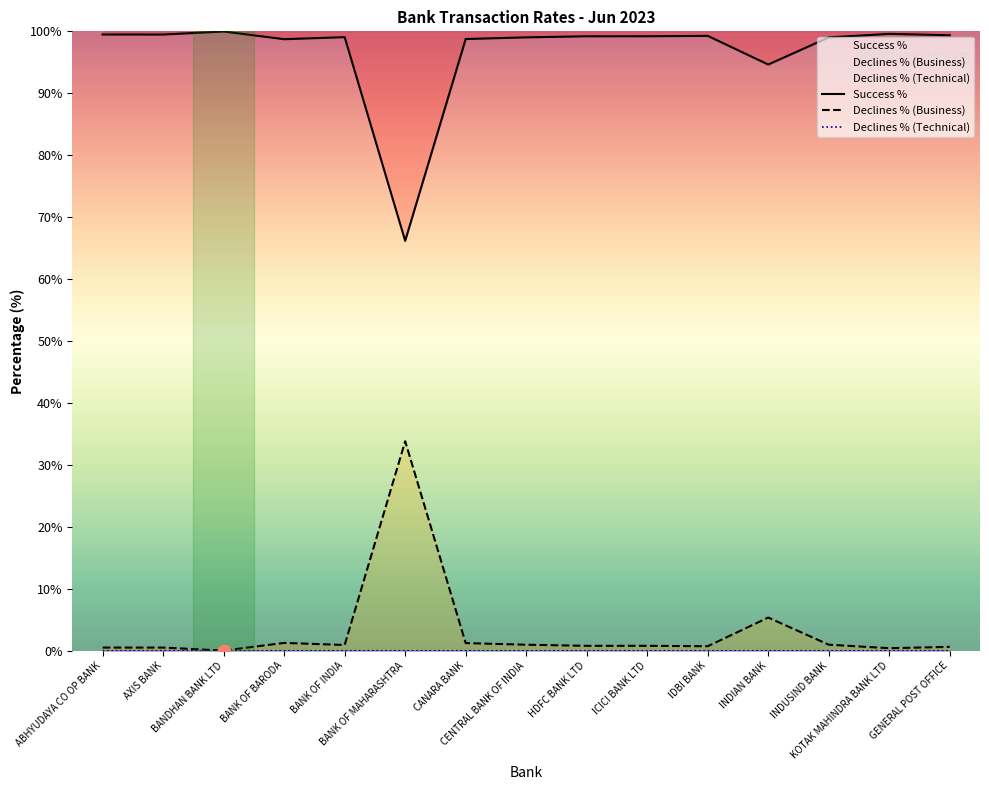

What is the total value across all series at BANDHAN BANK LTD?

100.0